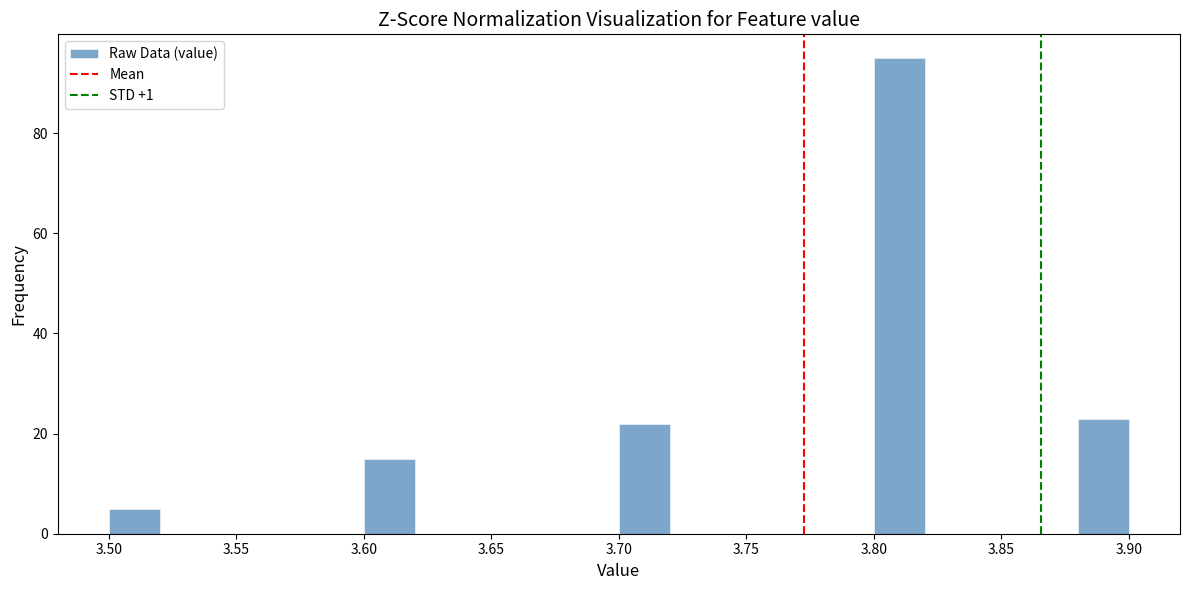

How tall is the bar that spans 3.60 to 3.62 on the x-axis? The values are not printed on the chart, so give them approximately, as read against the axis.

16